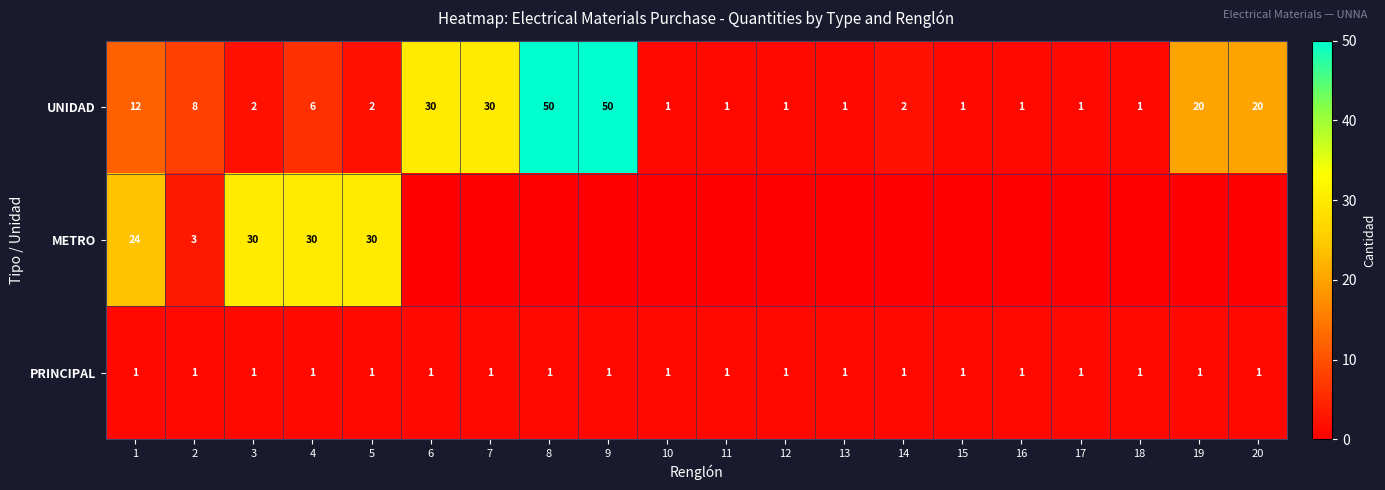

True or false: UNIDAD has a value of 12 at 8.

False